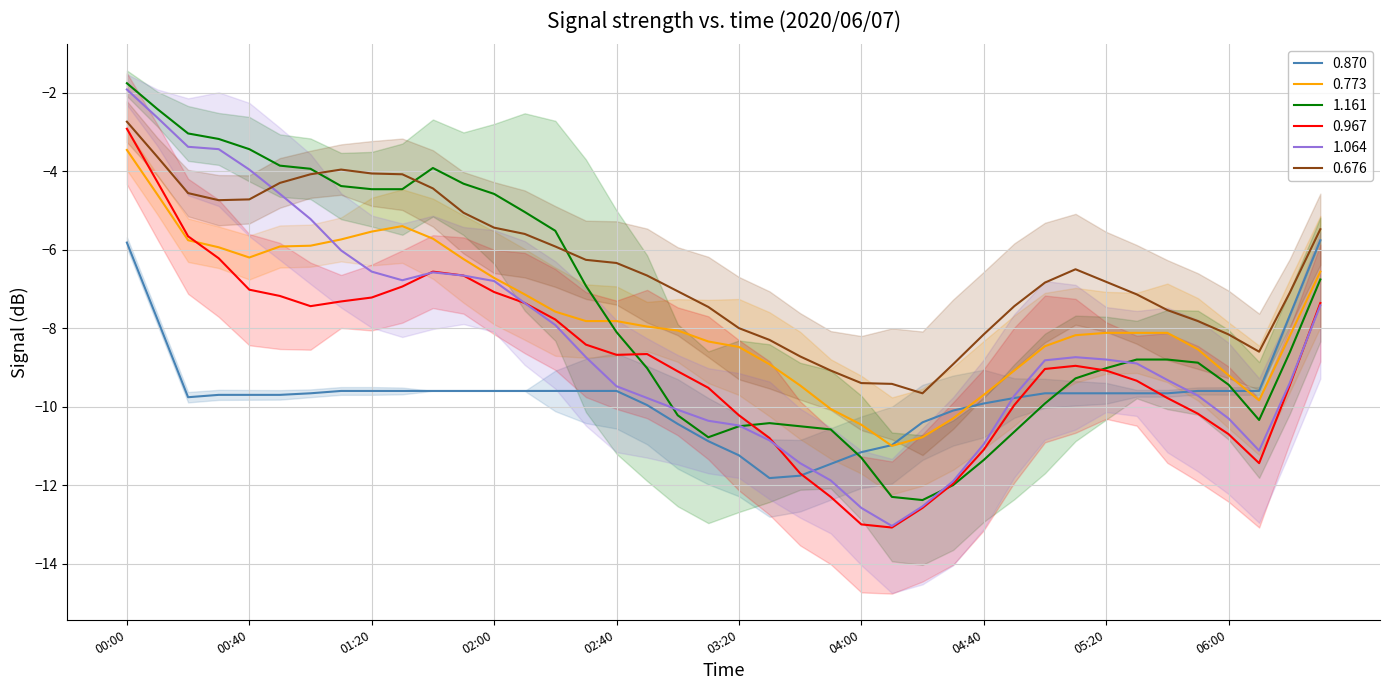

True or false: 0.676 and 0.967 cross at least once.

False